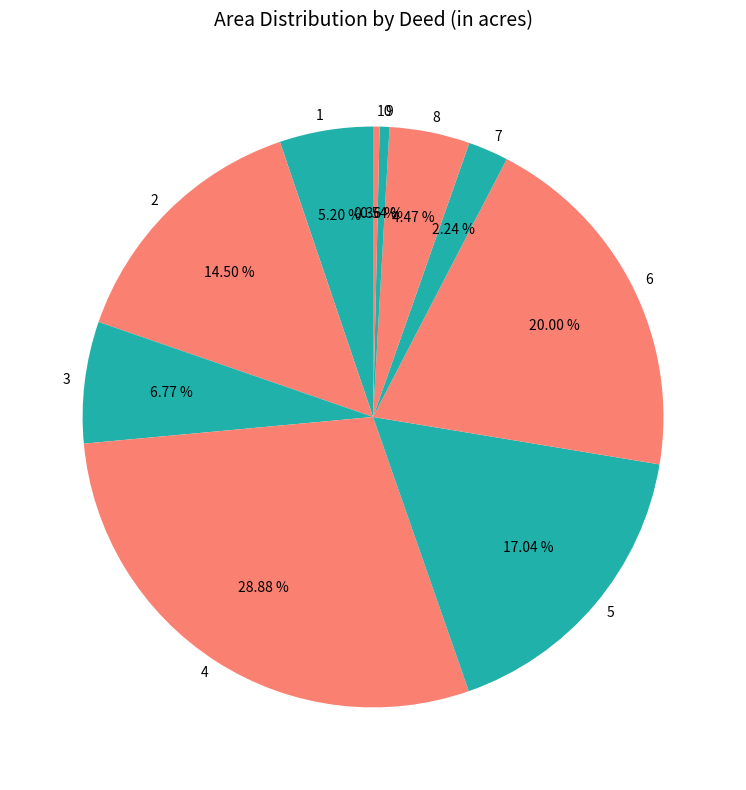

Is there any slice that represents more than half of the pie?

No